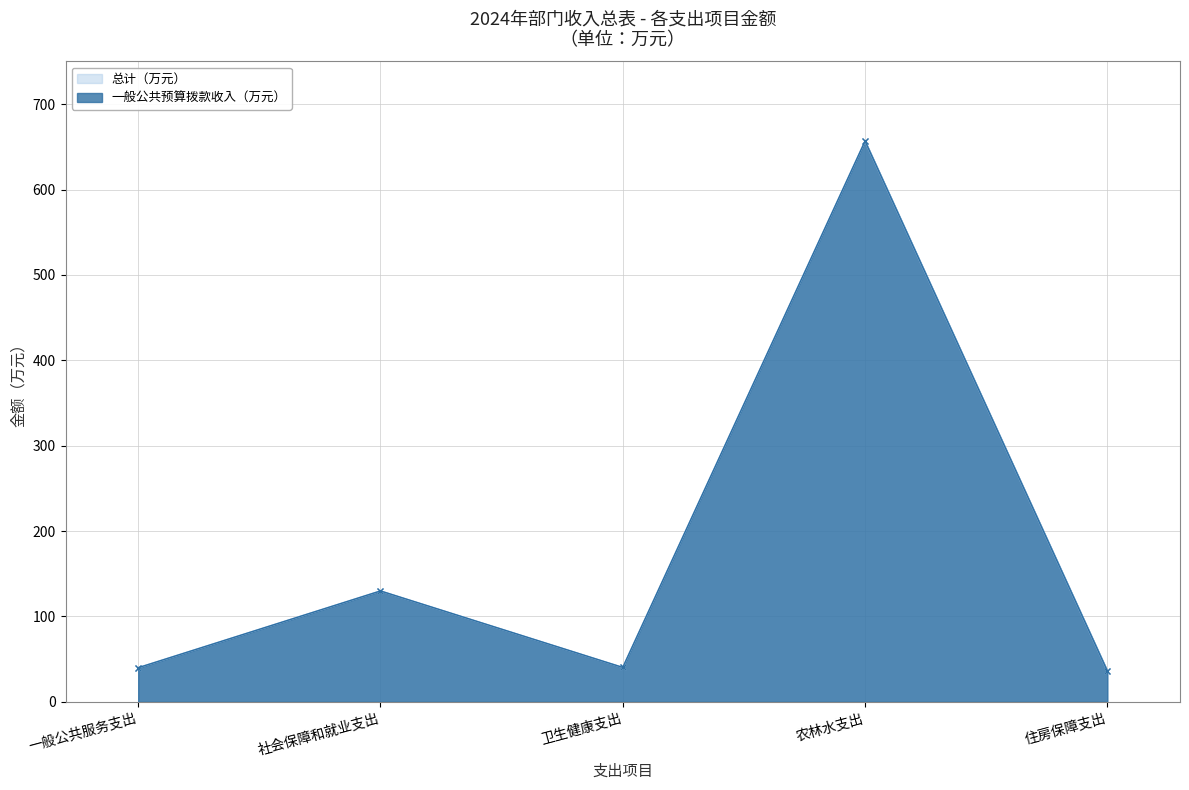

How many interior local peaks does the 总计（万元） series have?

2